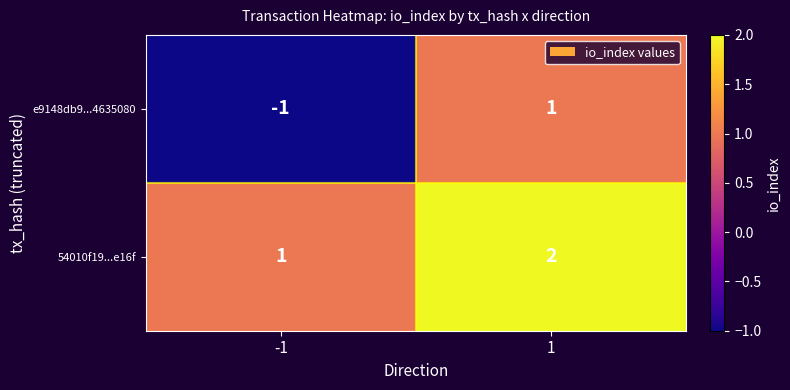

At which category is the sum across all series the highest?

1